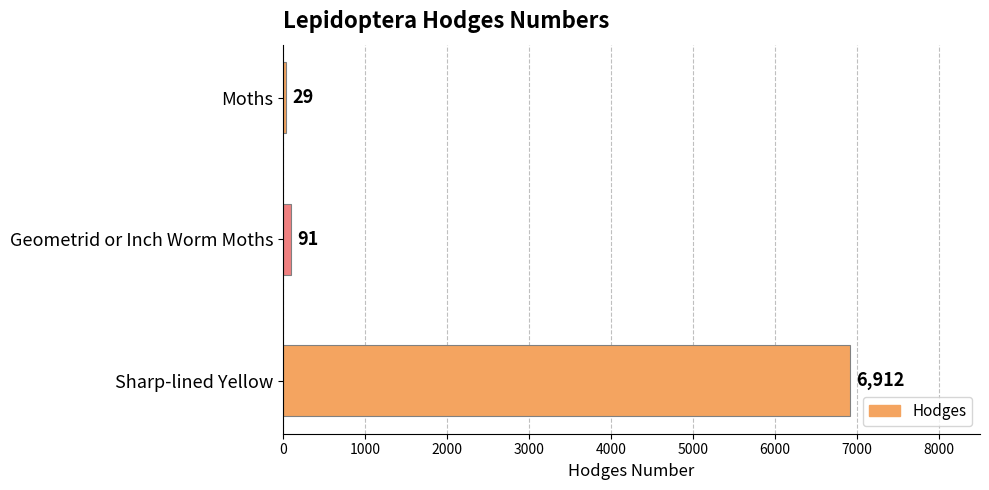

What is the minimum value shown in the chart?

29.0